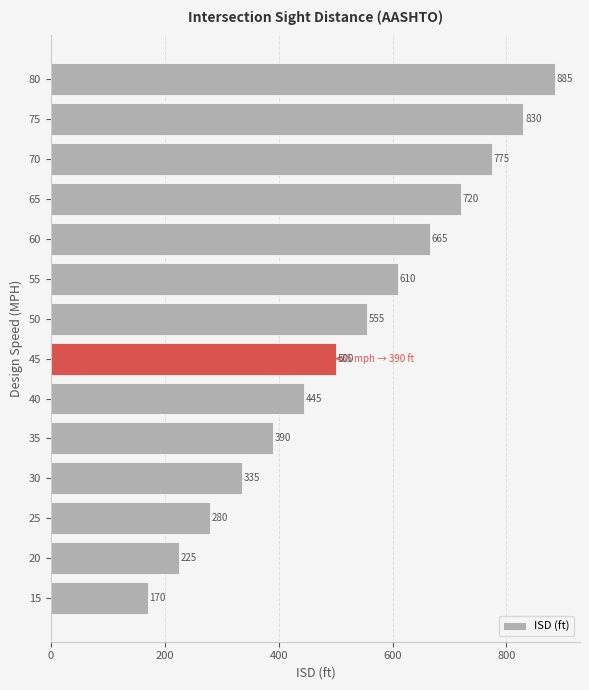

Where is the data nearest to the value 527?

45